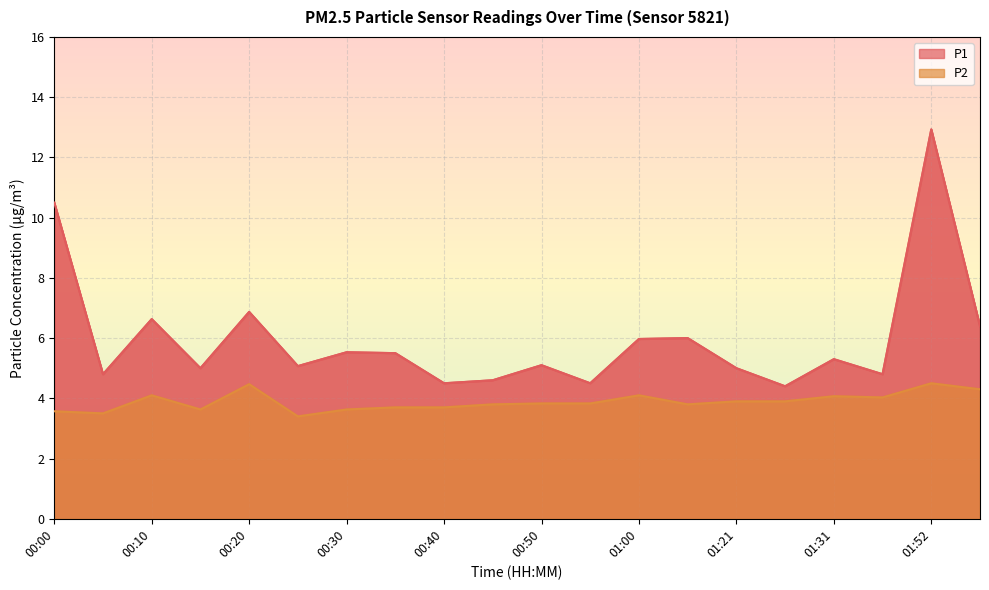

What is the approximate value of P2 at 01:00?

4.1